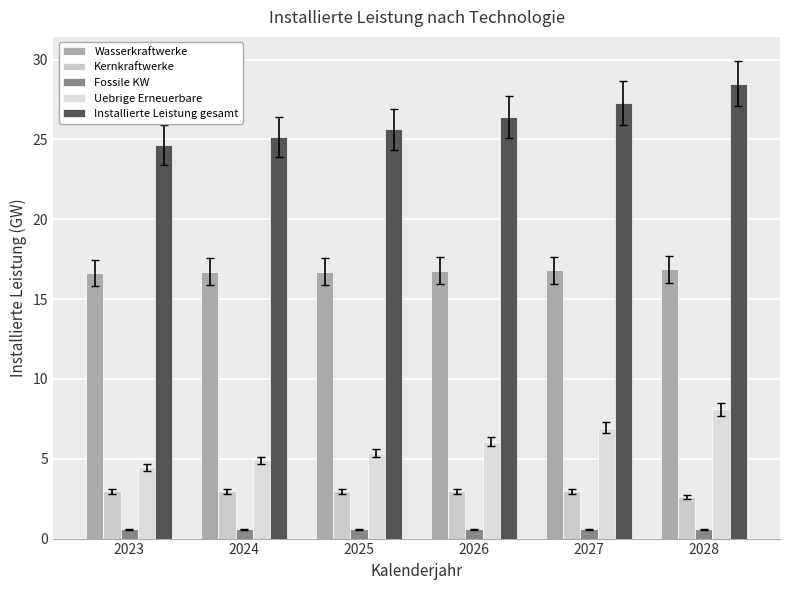

The Fossile KW series shows 0.6 at 2025. True or false?

True